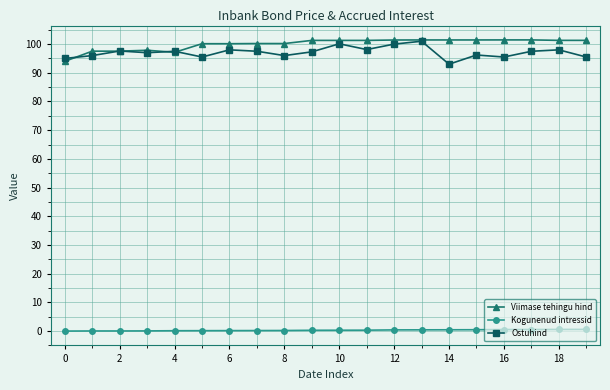

What is the maximum value shown in the chart?

101.5